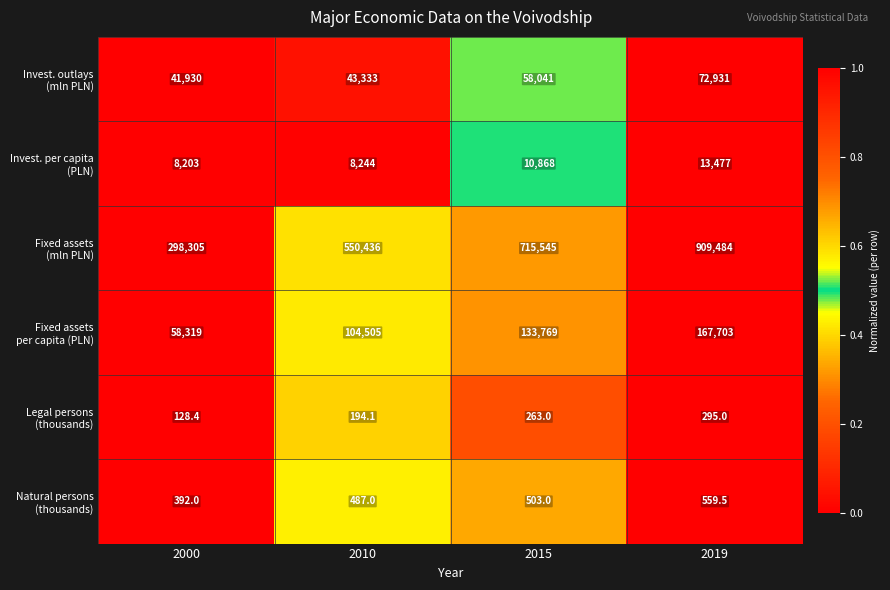

At which category does the chart reach its peak across all series?

2019